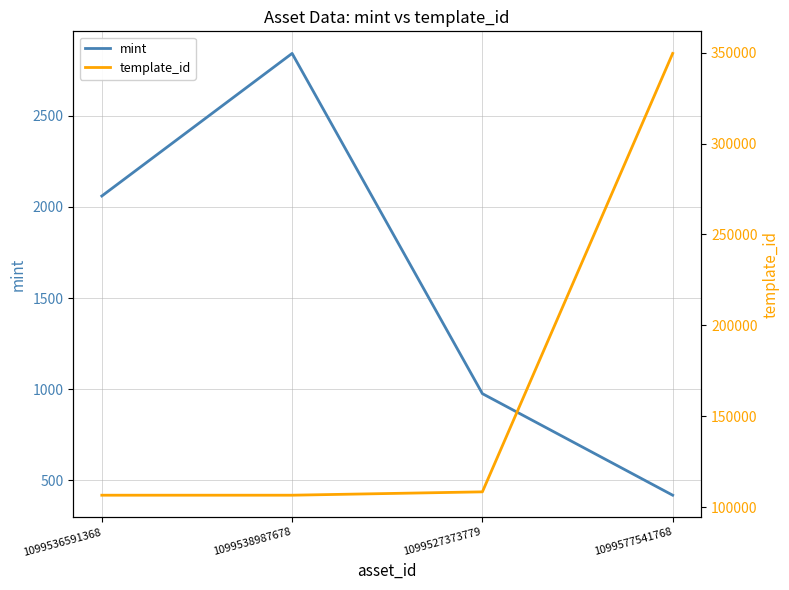

What is the difference between the second highest and minimum values in the mint series?

1641